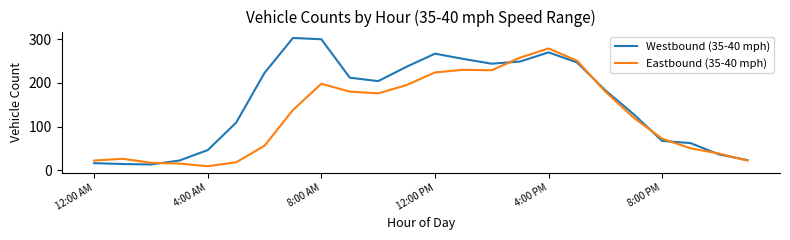

Which series has the largest total across all categories?

Westbound (35-40 mph)